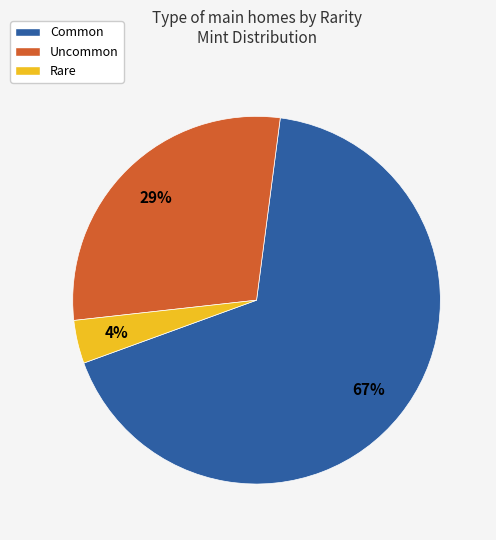

Is there any slice that represents more than half of the pie?

Yes